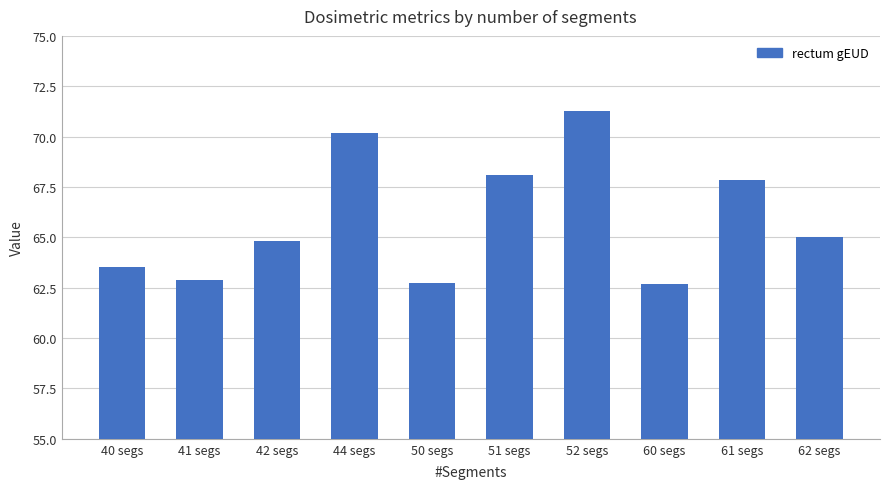

What position from the right is 52 segs?

4